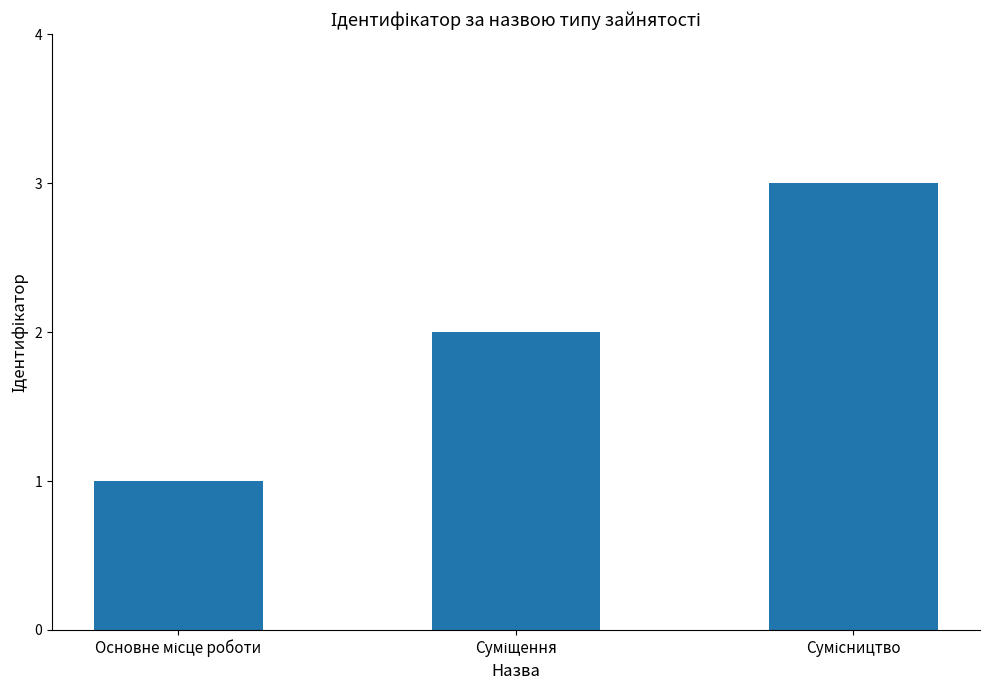

What is the sum of all values?

6